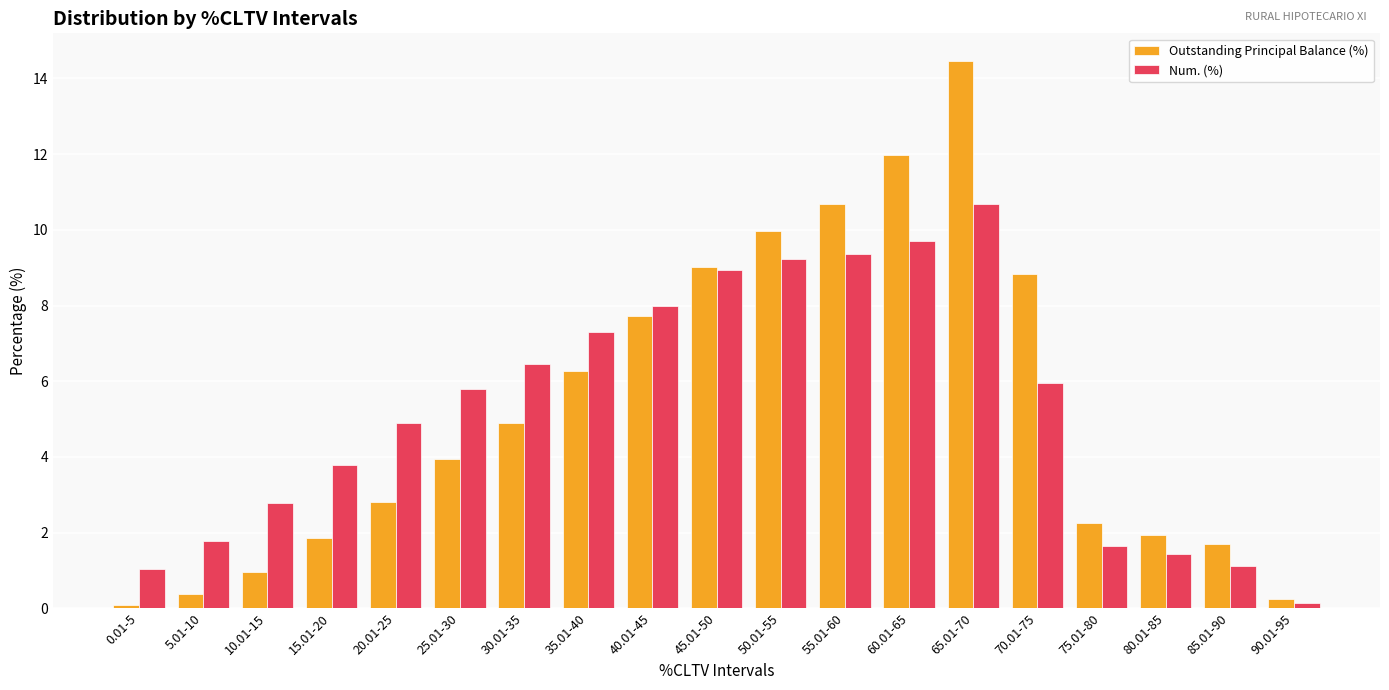

Which series has the largest range (max minus min)?

Outstanding Principal Balance (%)